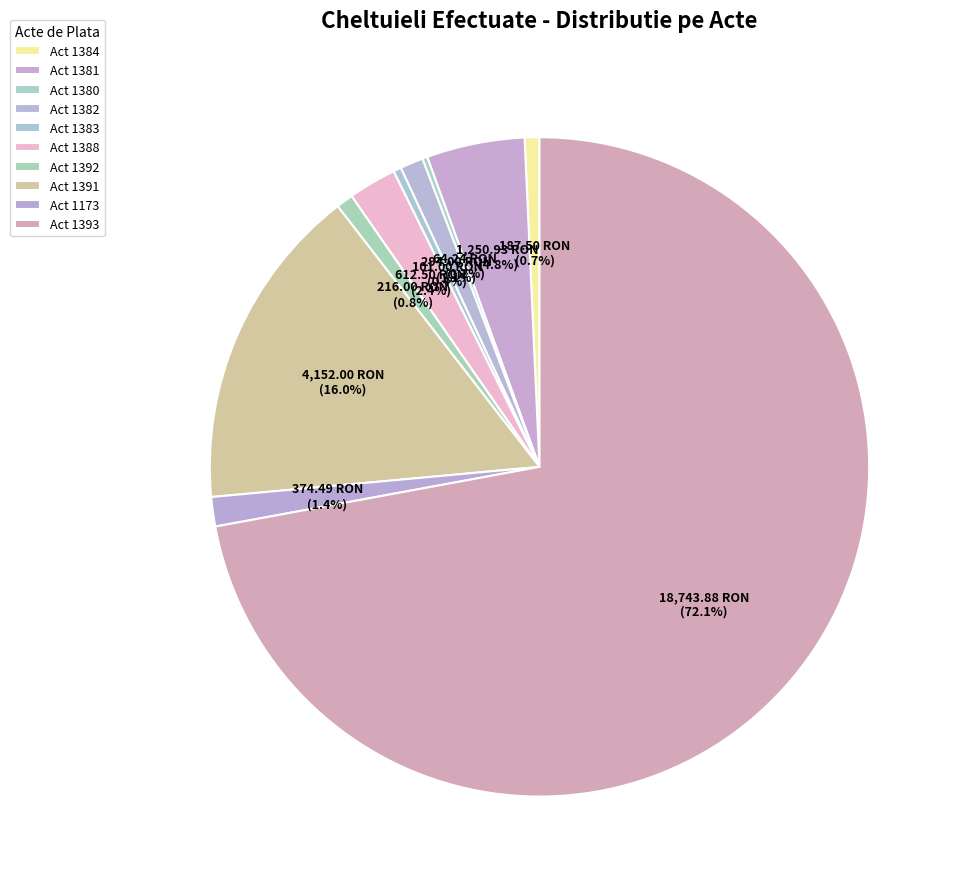

What is the total percentage of Act 1382 and Act 1173?

2.6%